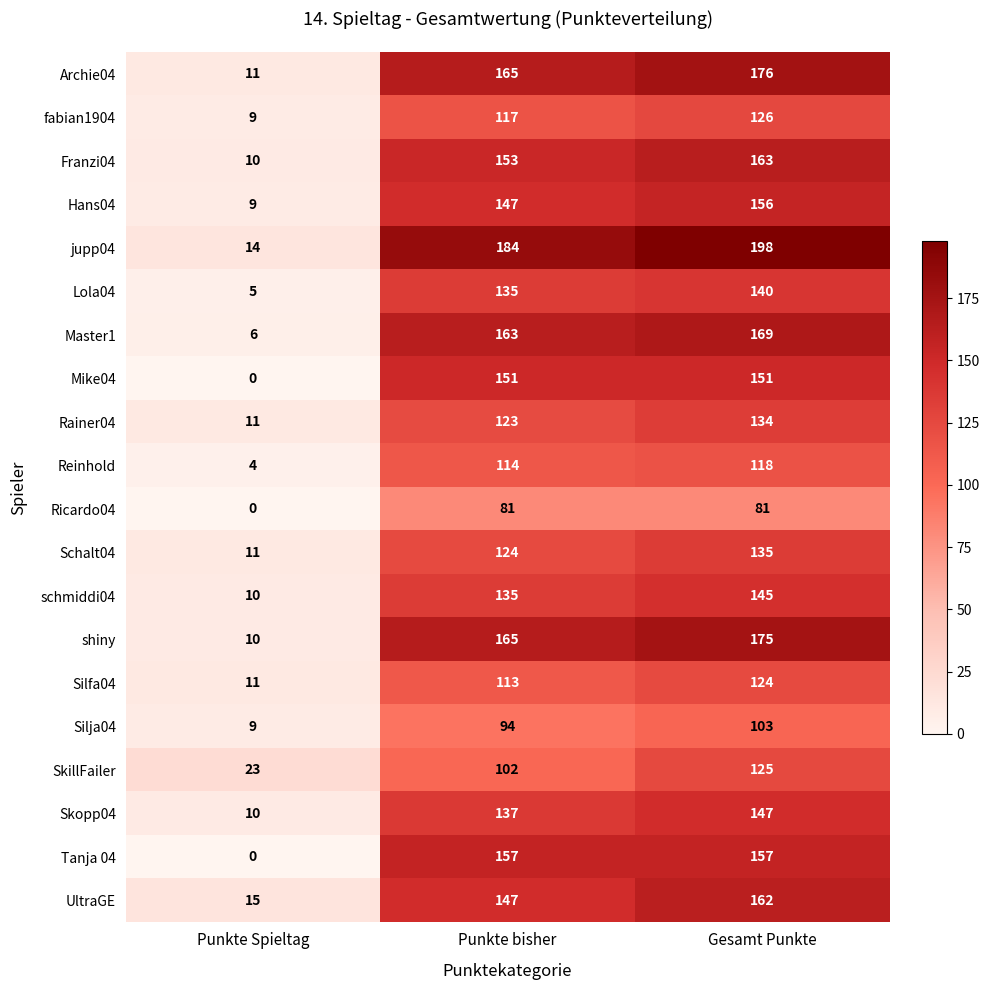

At which label does Rainer04 reach its peak?

Gesamt Punkte